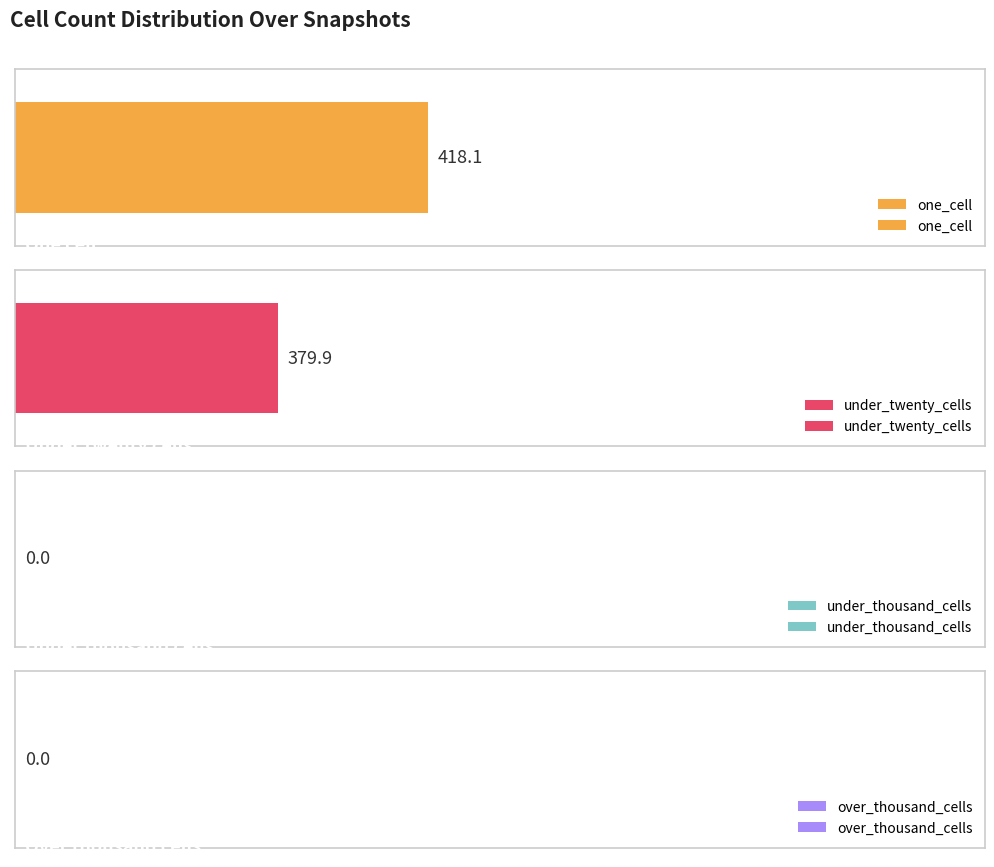

Which series has the largest total across all categories?

one_cell